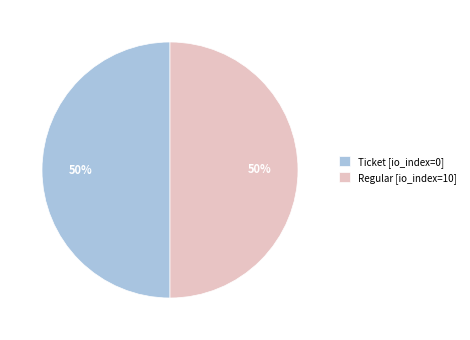

To the nearest percent, what is the average slice percentage?

50%